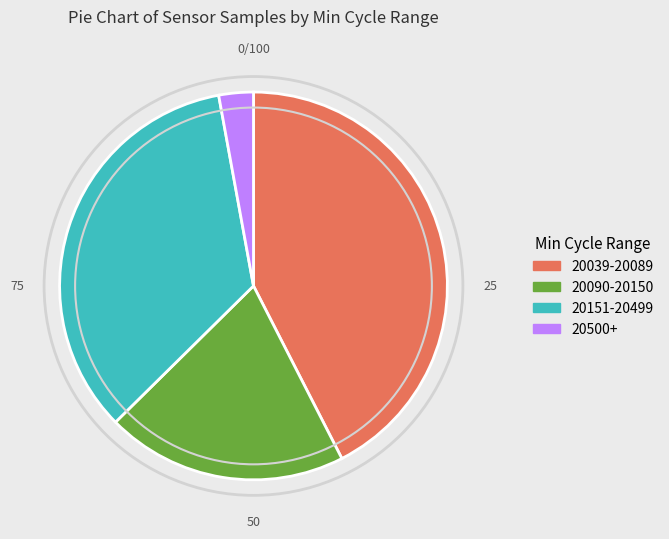

Does any single category account for the majority?

No